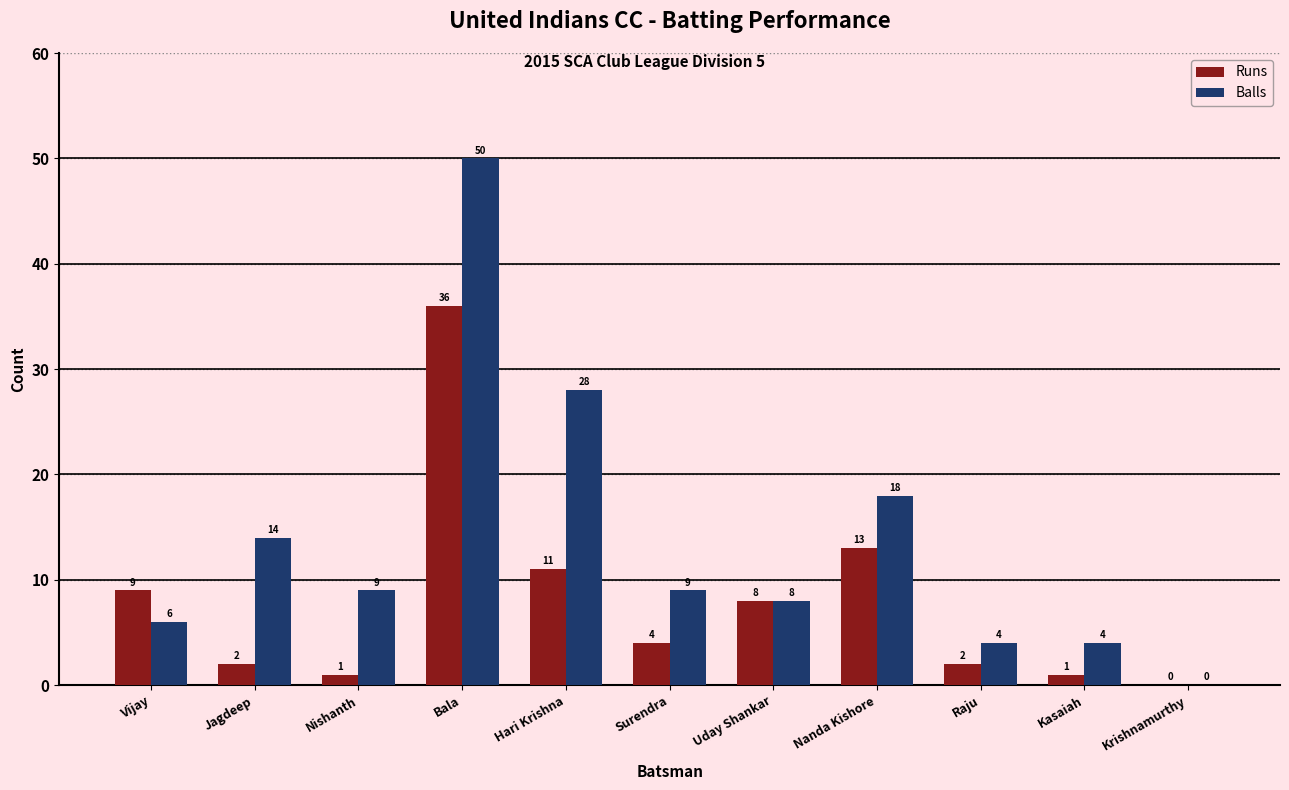

Reading left to right, extract all data points from this chart.

Runs: 9	2	1	36	11	4	8	13	2	1	0
Balls: 6	14	9	50	28	9	8	18	4	4	0